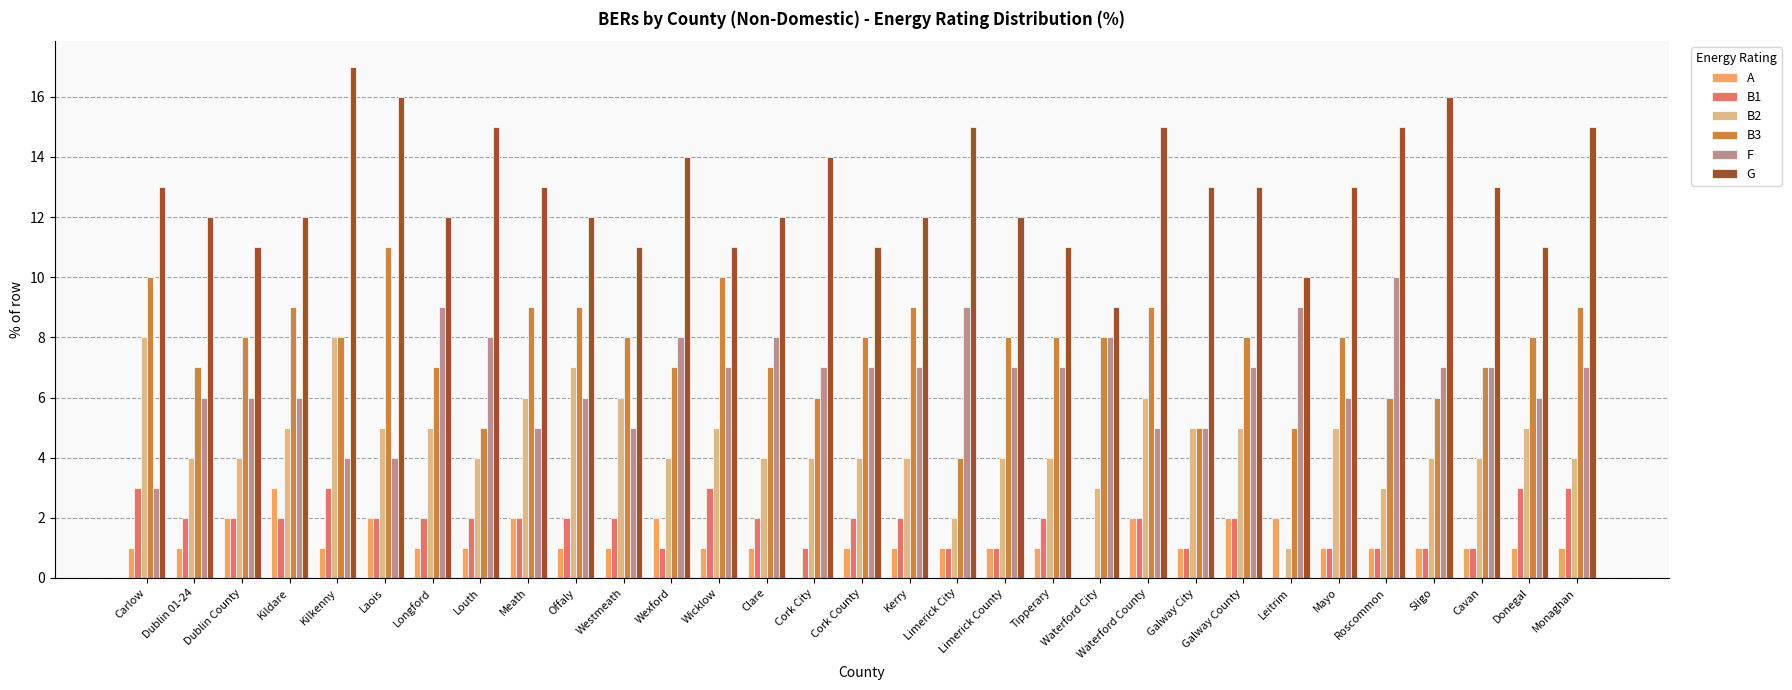

What is the highest value of the G series?

17